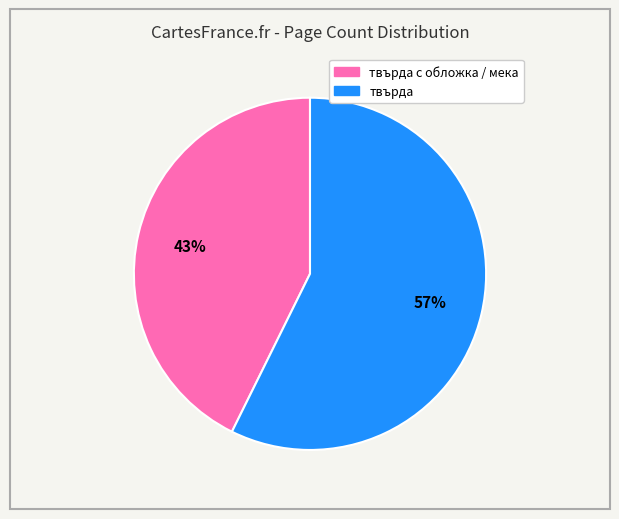

Does any single category account for the majority?

Yes